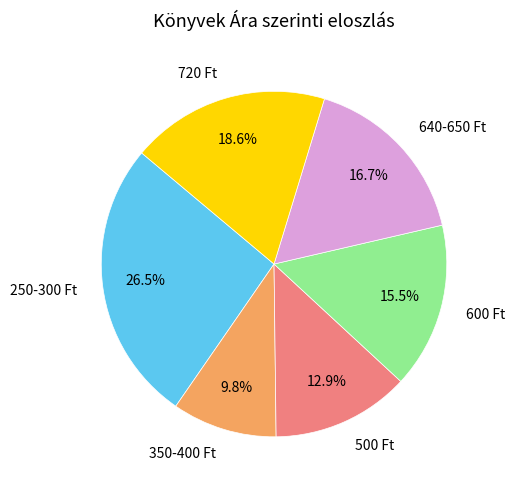

Combined, what portion of the pie is 350-400 Ft and 600 Ft?

25.3%